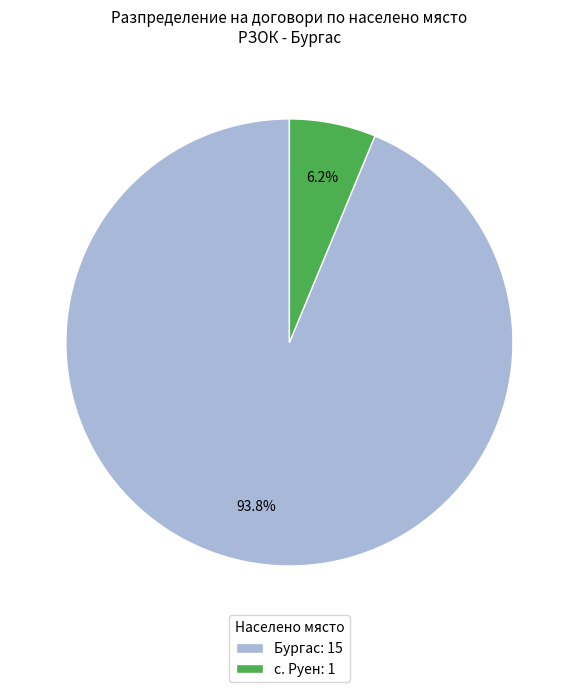

Which slice is the smallest?

с. Руен